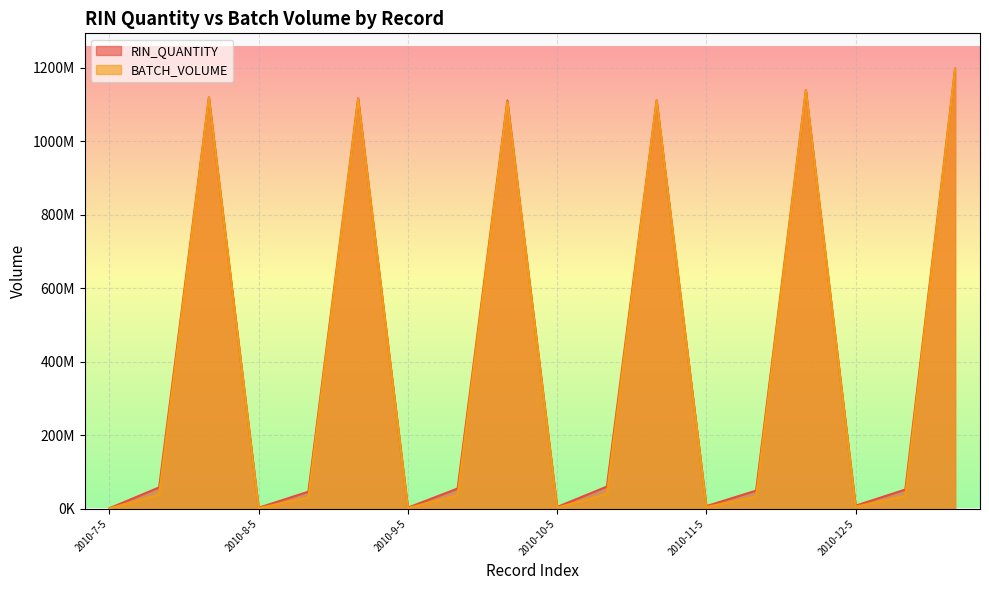

What is the highest value of the RIN_QUANTITY series?

1198030350